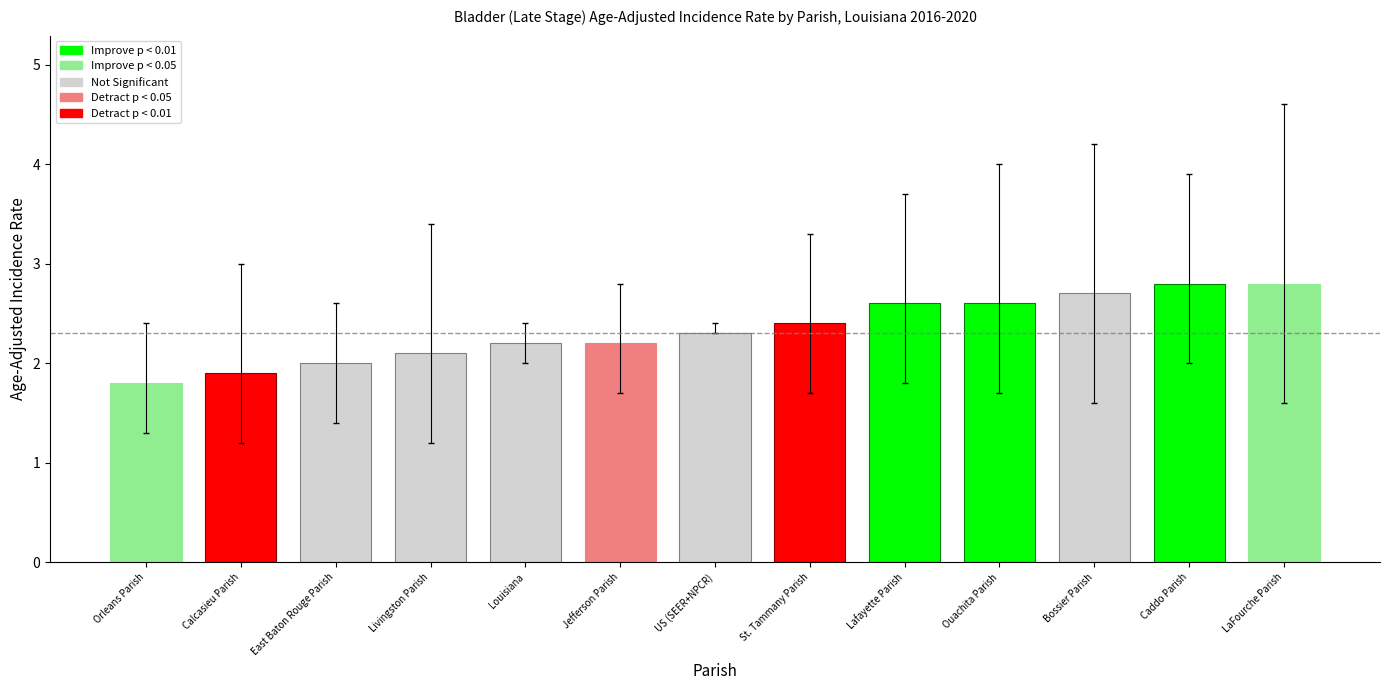

What is the difference between the values at US (SEER+NPCR) and Calcasieu Parish?

0.4